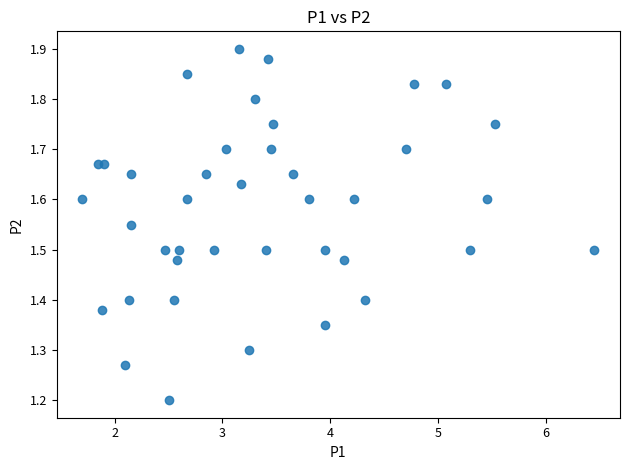

What Y value in the scatter plot is closest to 1?

1.2